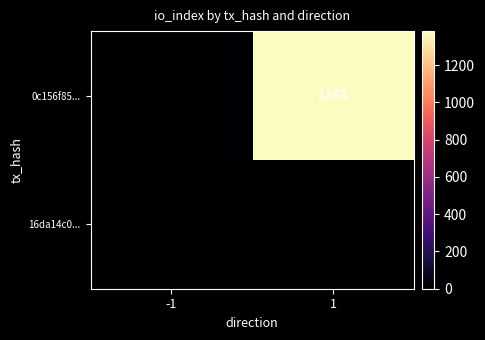

Count the number of data series in this chart.

2